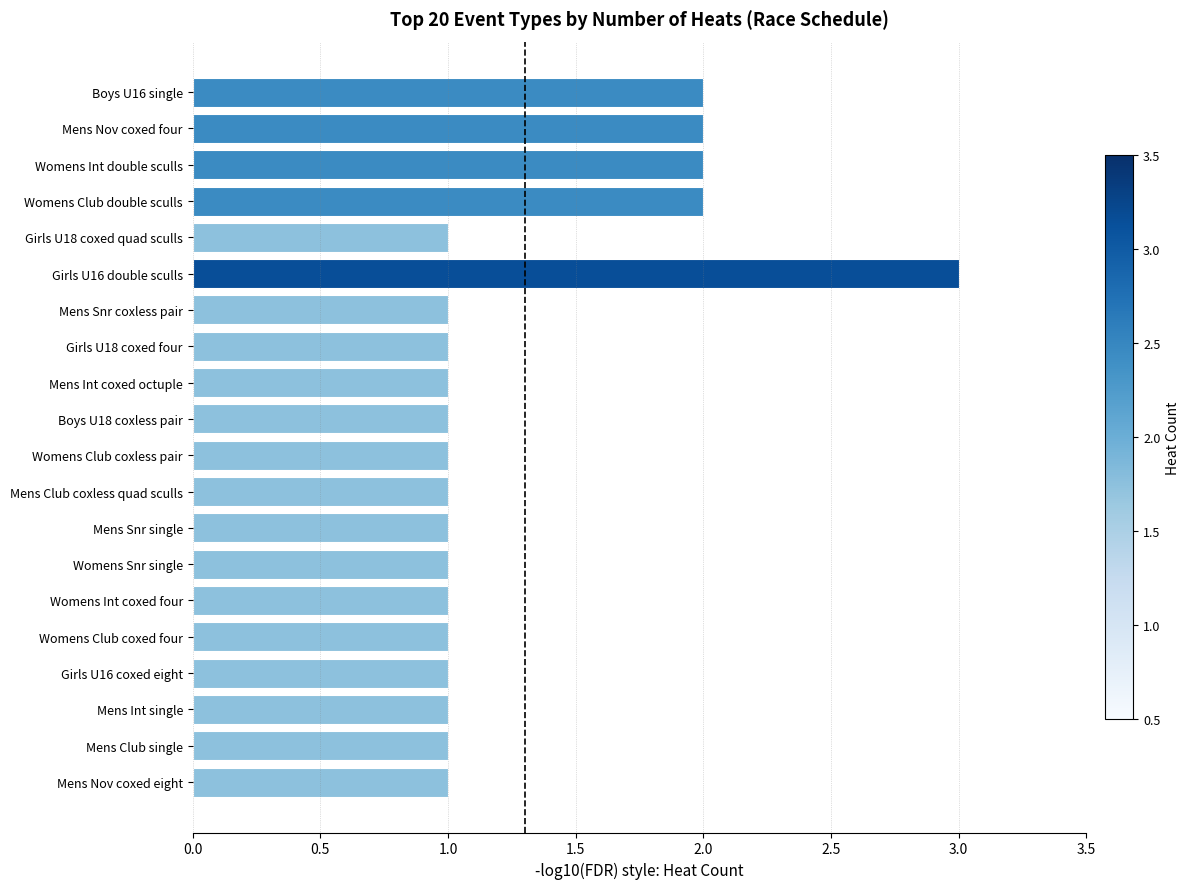

Which has a higher value, Mens Club coxless quad sculls or Girls U16 double sculls?

Girls U16 double sculls